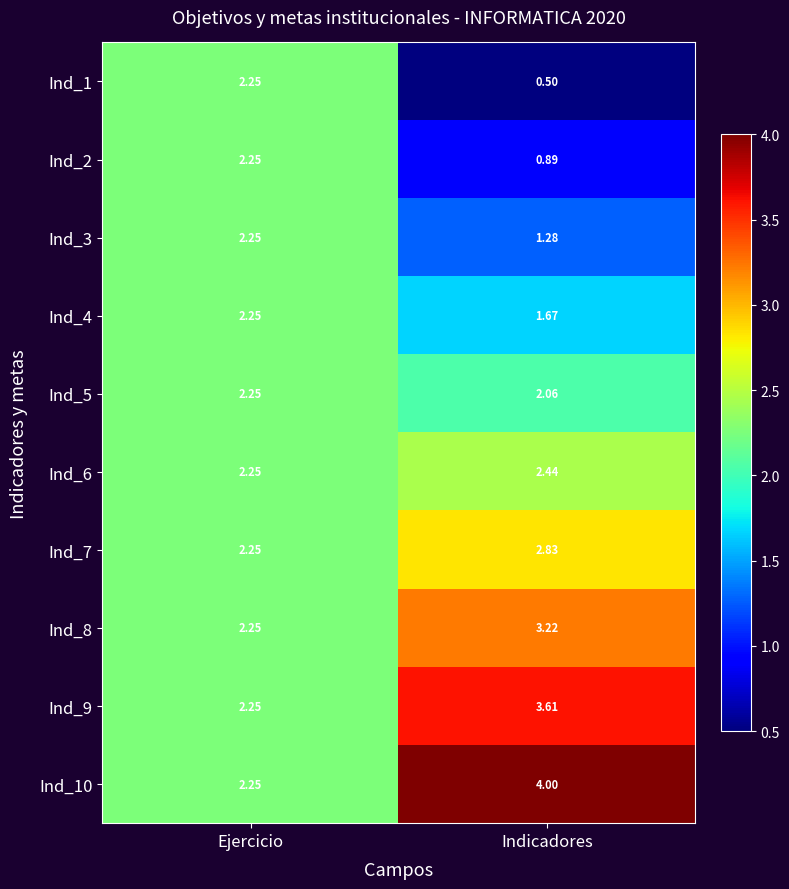

Is the value of Ind_3 at Indicadores greater than the value of Ind_10 at Indicadores?

No